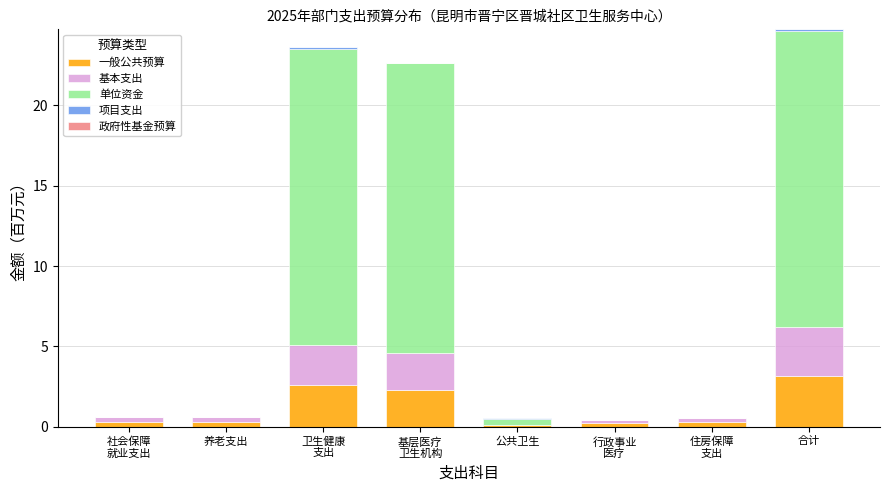

At which label does 一般公共预算 reach its peak?

合计